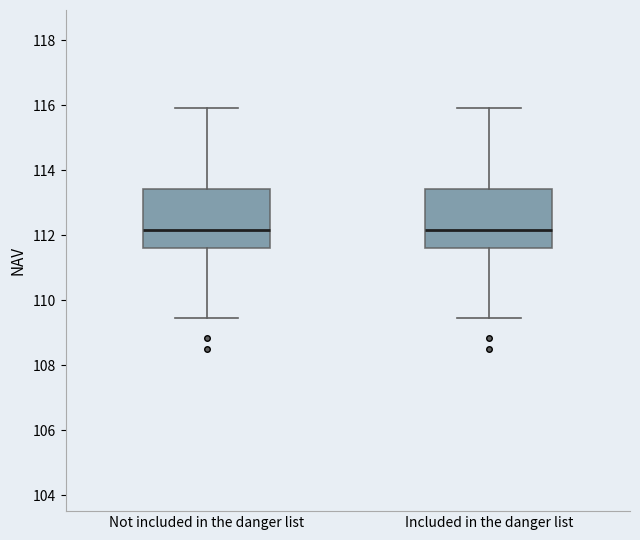

Reading left to right, read every box against the y-axis: the position of its median line, the range the box covers, and the ends of its whiskers. The values are not printed on the chart, so give them approximately, as read against the axis.

Not included in the danger list: median 112.2, box 111.6 to 113.4, whiskers 109.4 to 116.0
Included in the danger list: median 112.2, box 111.6 to 113.4, whiskers 109.4 to 116.0